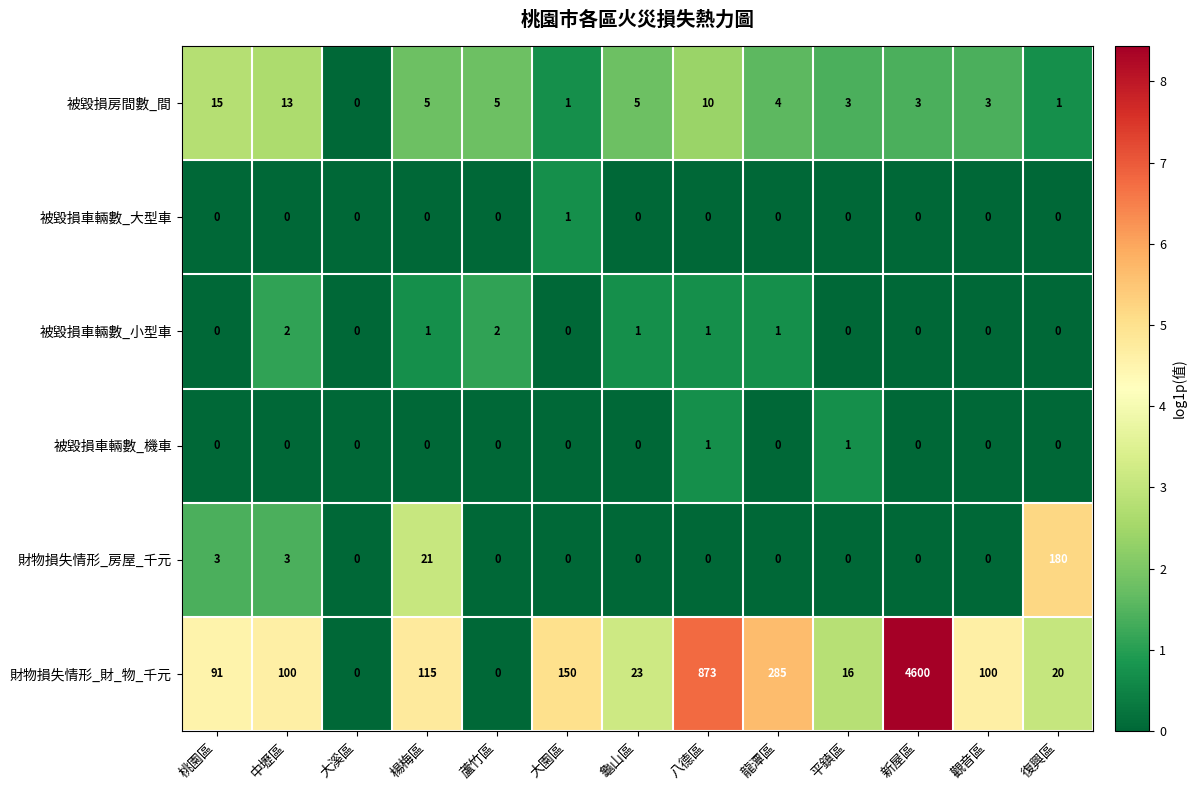

How many categories are shown in the chart?

13